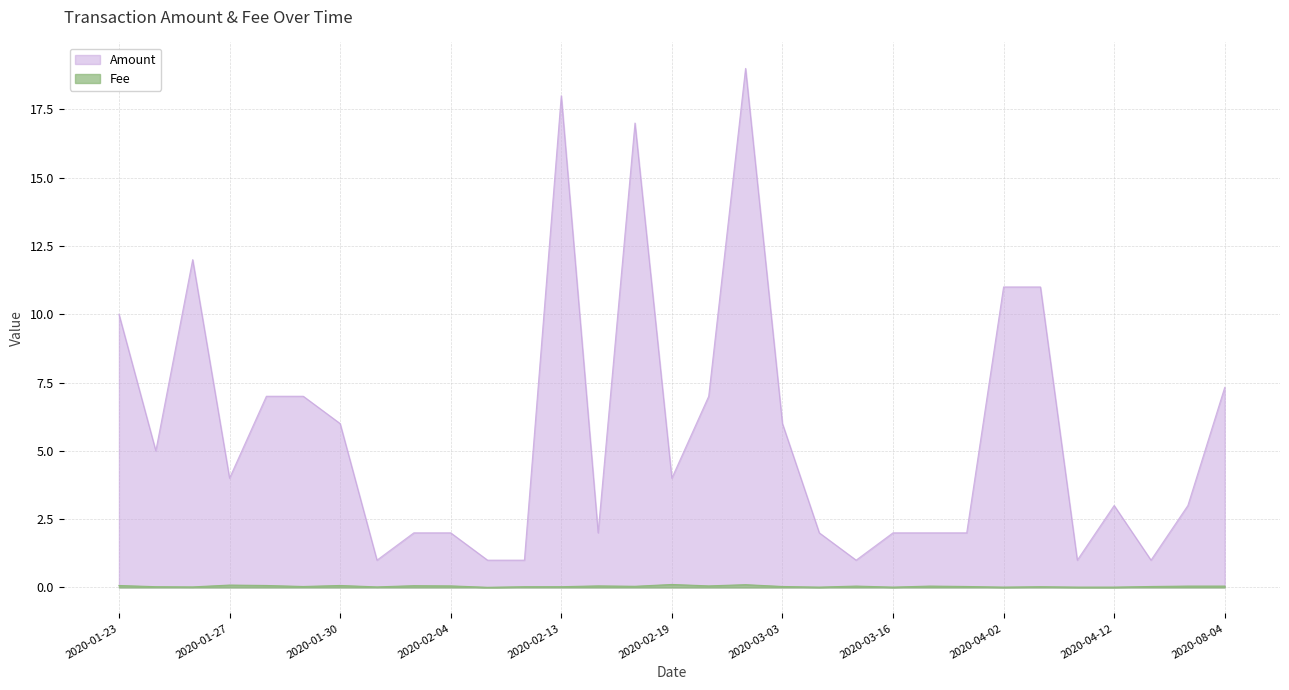

True or false: Amount and Fee intersect in this chart.

False